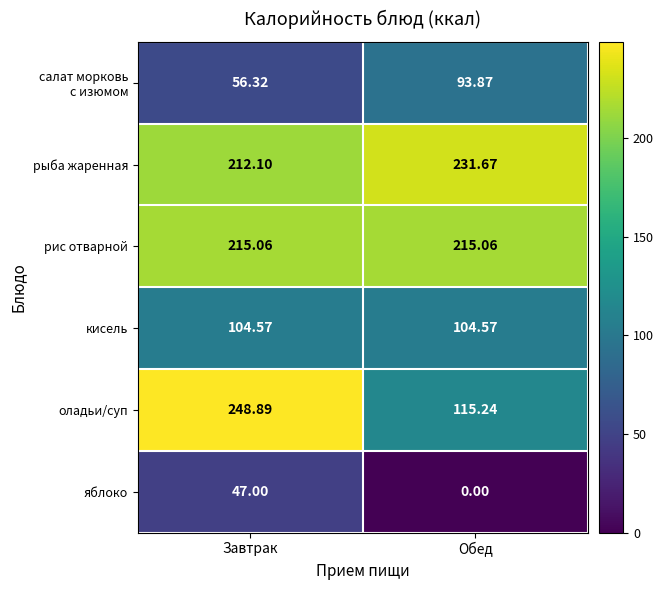

Which series changed the most between Завтрак and Обед?

оладьи/суп